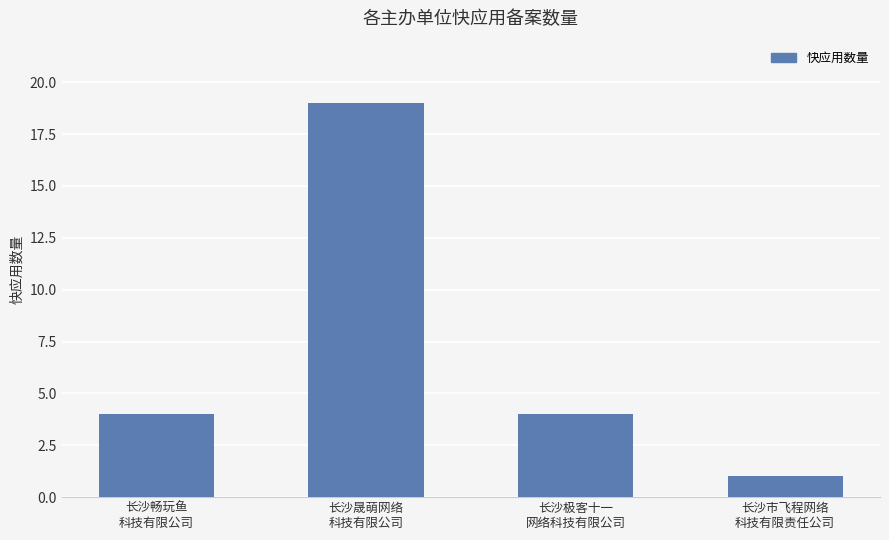

What is the difference between the maximum and minimum values?

18